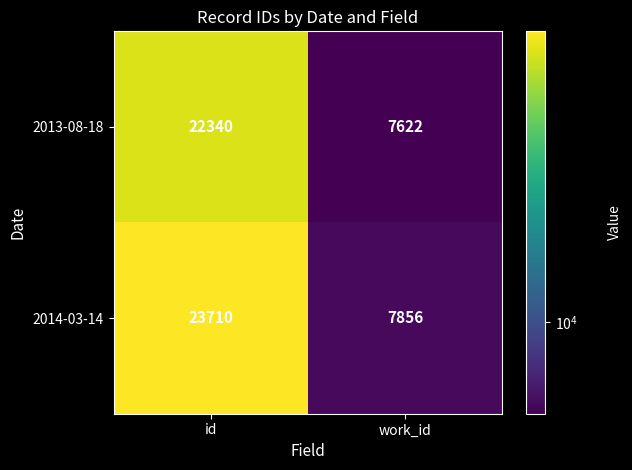

List the series in order of their peak value, lowest first.

2013-08-18, 2014-03-14